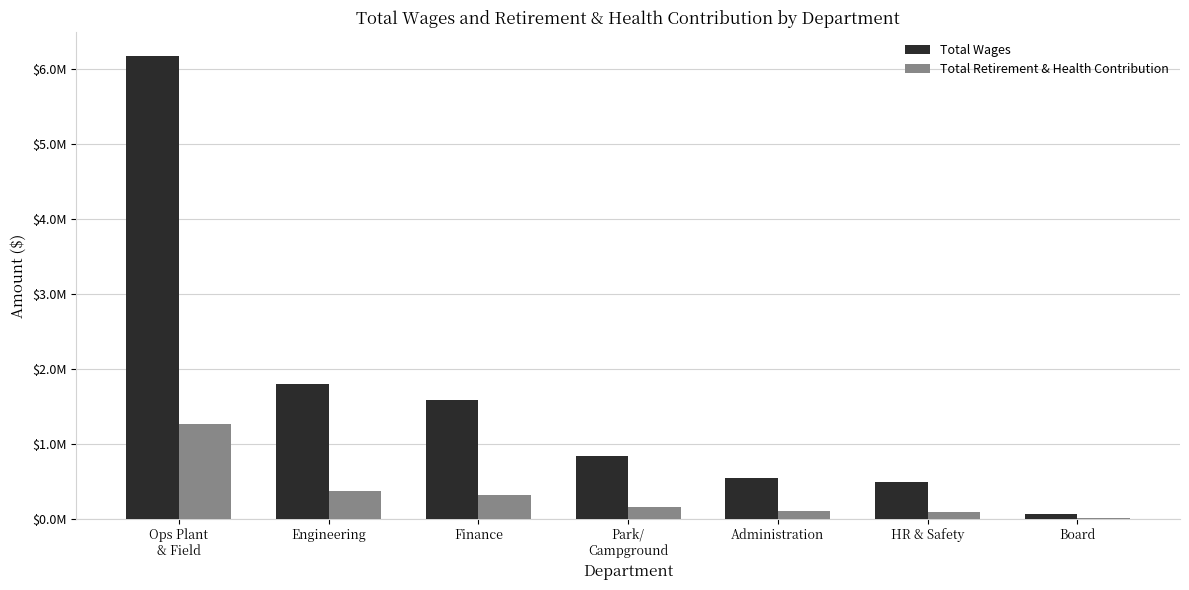

What is the difference between the Total Wages values at Engineering and HR & Safety?

1300885